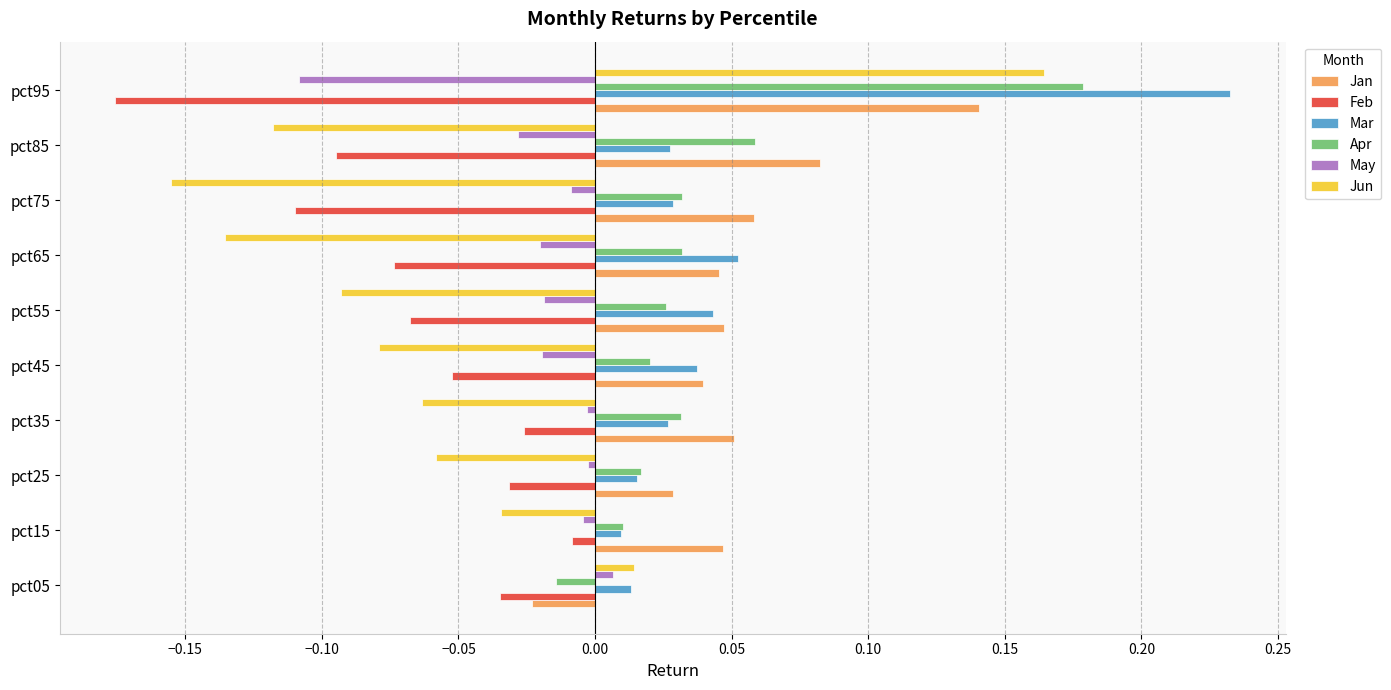

Which series has the widest spread of values?

Jun